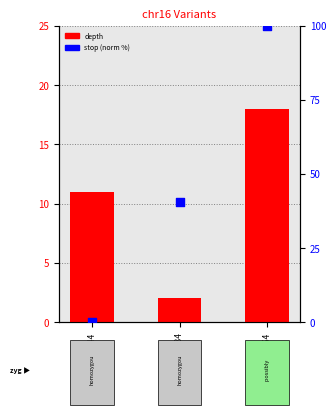

Which series reaches the minimum Y coordinate?

stop (norm %)